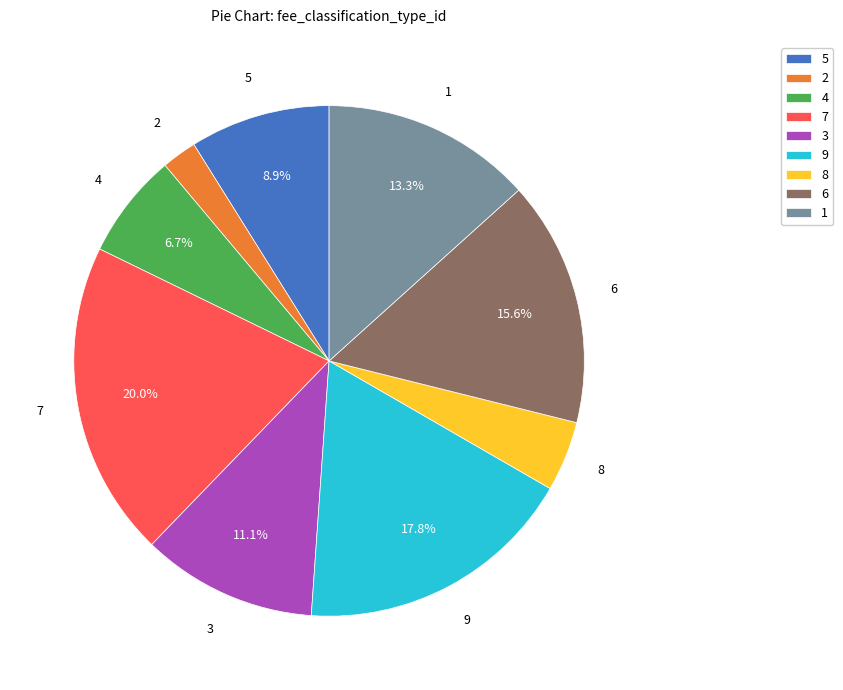

How many segments does this pie chart have?

9